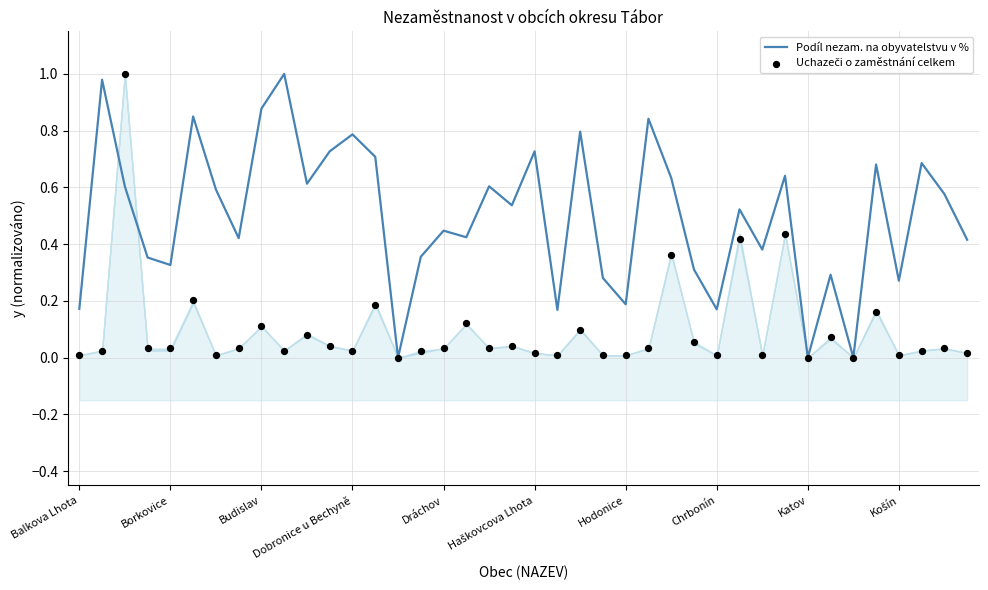

The value of Podíl nezam. na obyvatelstvu v % at Hodonice is 0.1. True or false?

False